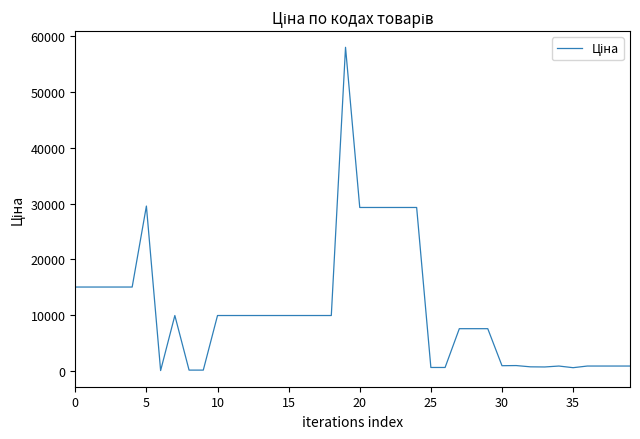

What is the greatest value displayed?

58037.0